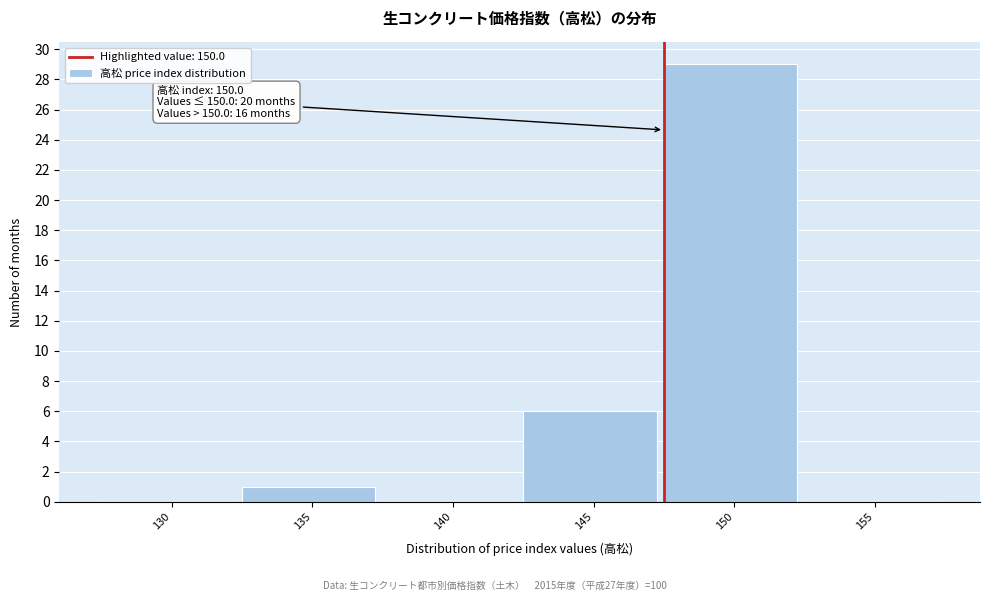

Reading right to left, extract all data points from this chart.

155=0	150=29	145=6	140=0	135=1	130=0